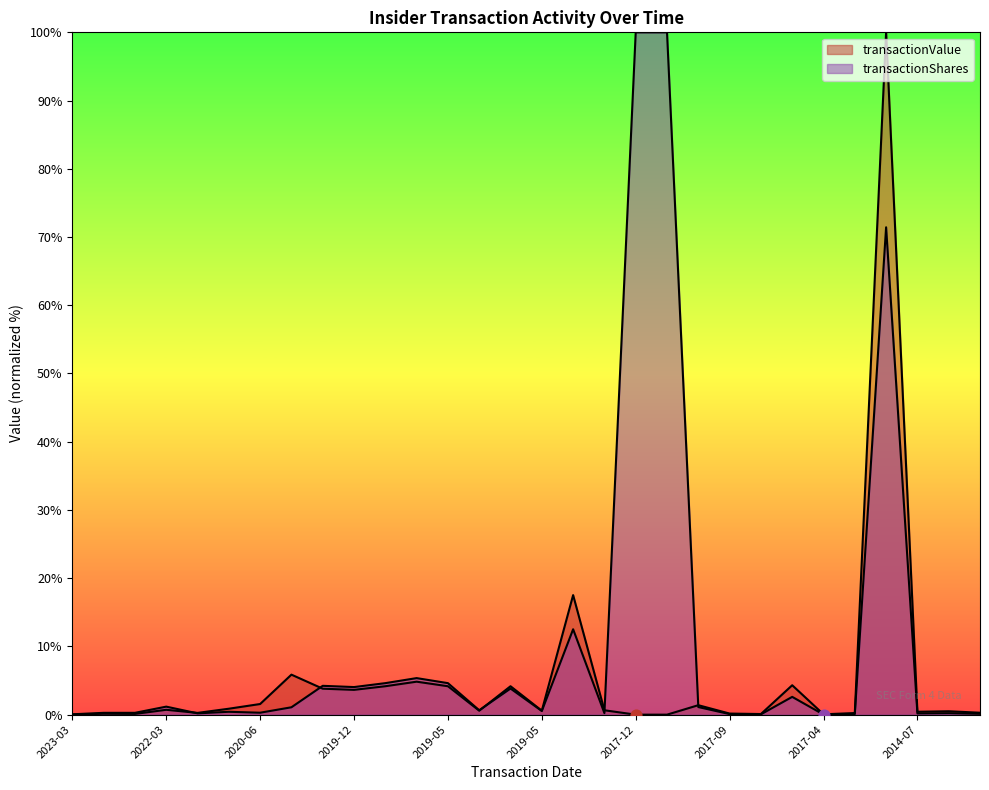

Which series has the widest spread of Y values?

transactionValue